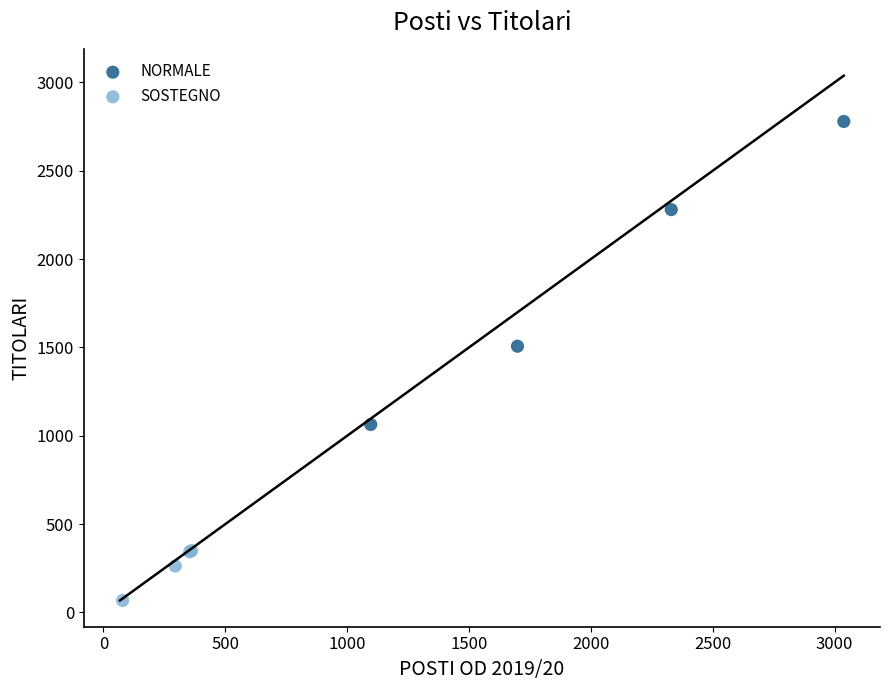

Which series reaches the minimum Y coordinate?

SOSTEGNO